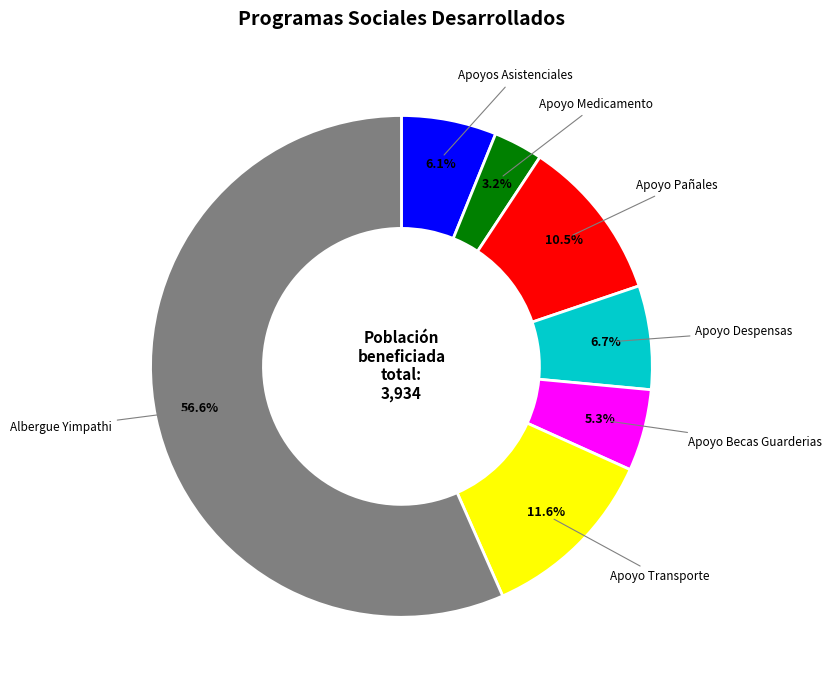

How many segments does this pie chart have?

7